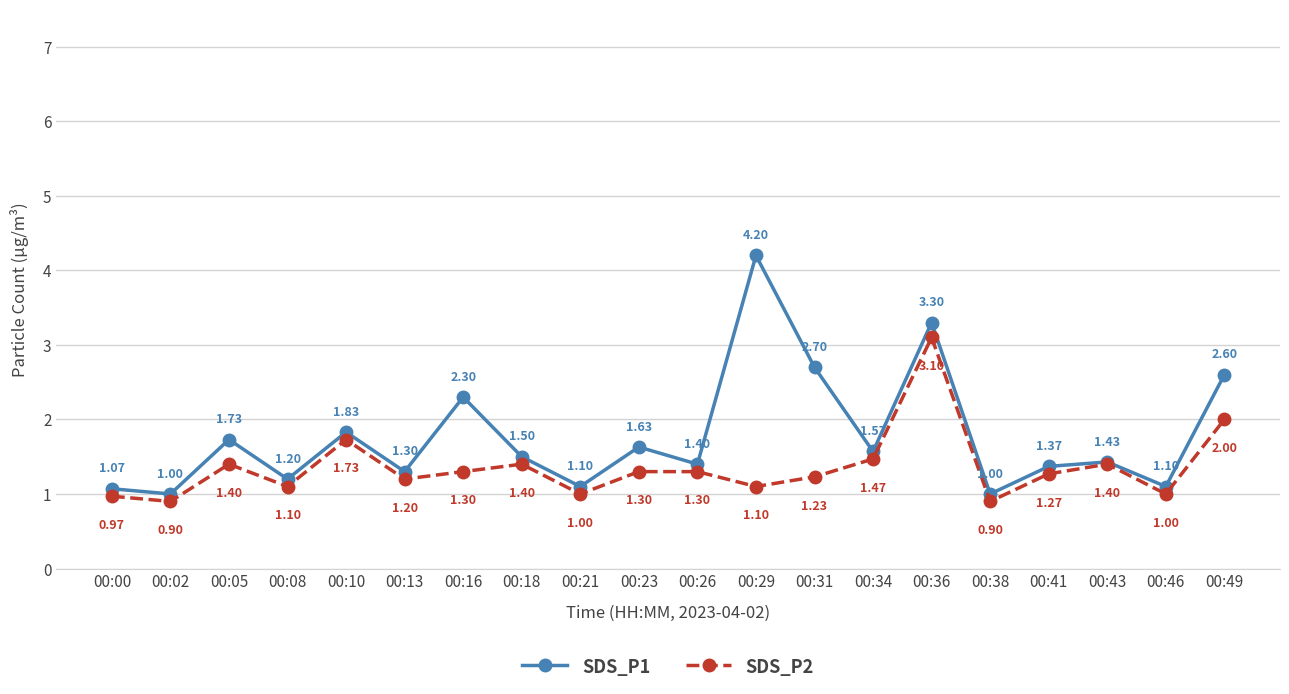

How many interior local peaks does the SDS_P1 series have?

7